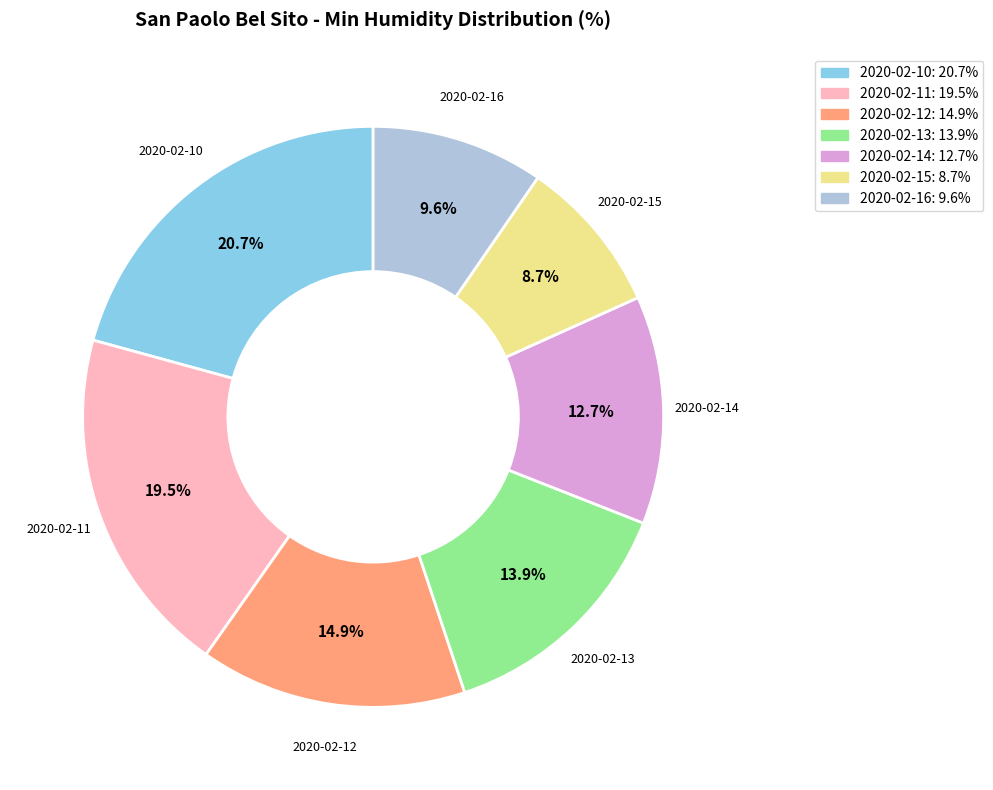

True or false: 2020-02-13 accounts for 22% of the total.

False